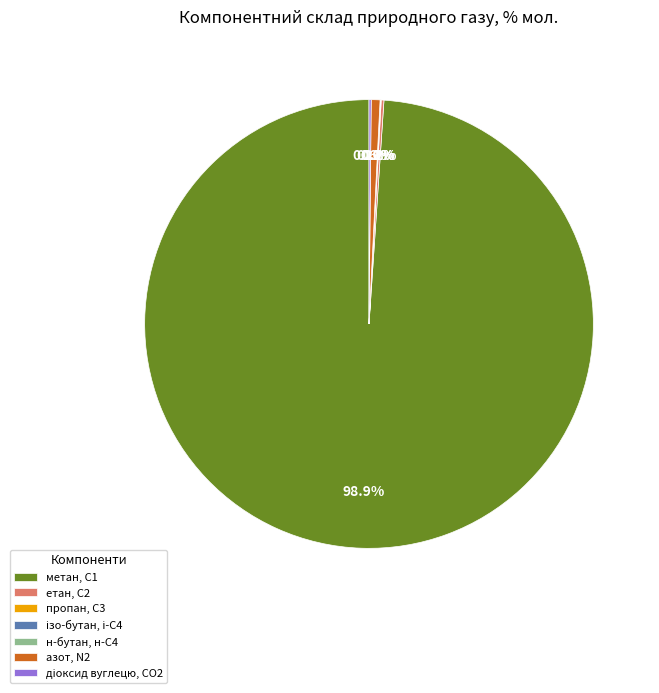

What portion of the pie excludes метан, С1?

1.1%